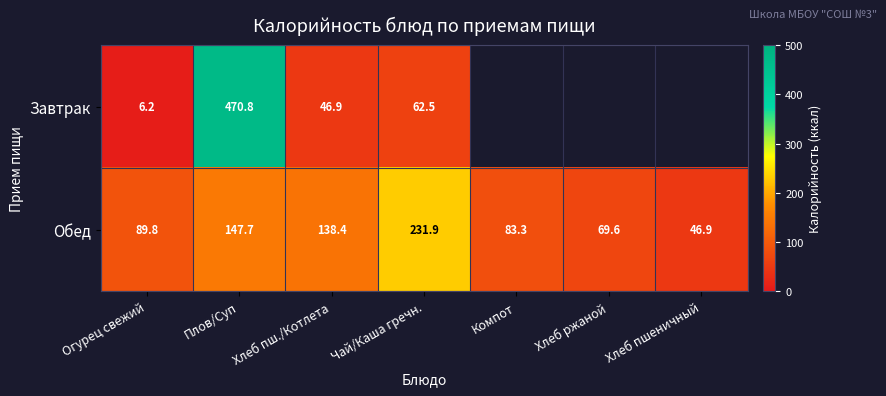

At Чай/Каша гречн., list the series in order from smallest to largest.

Завтрак, Обед